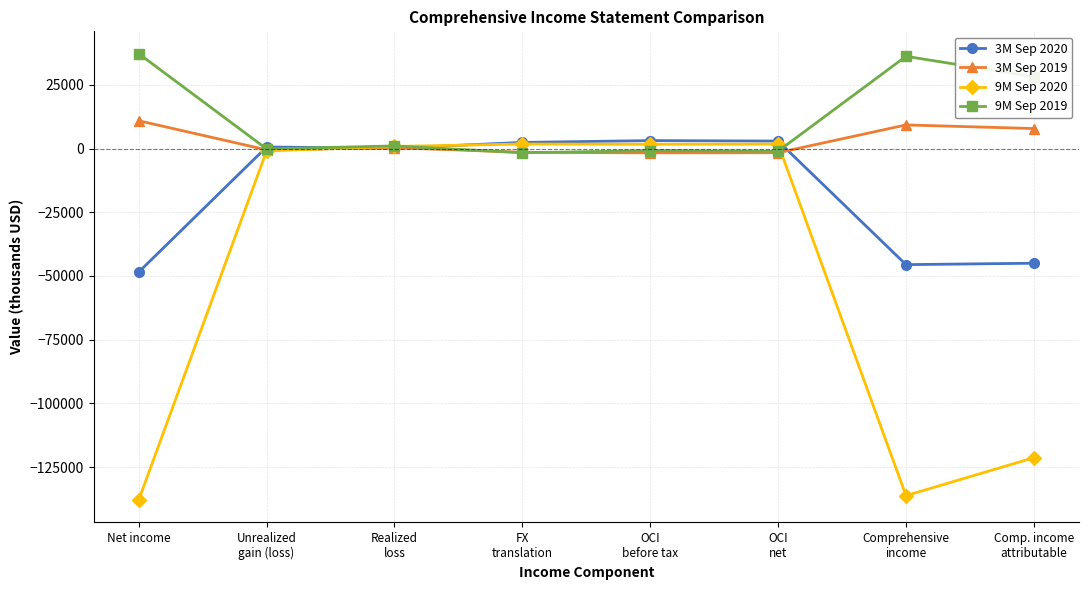

The 9M Sep 2019 series shows 37219 at Net income. True or false?

True